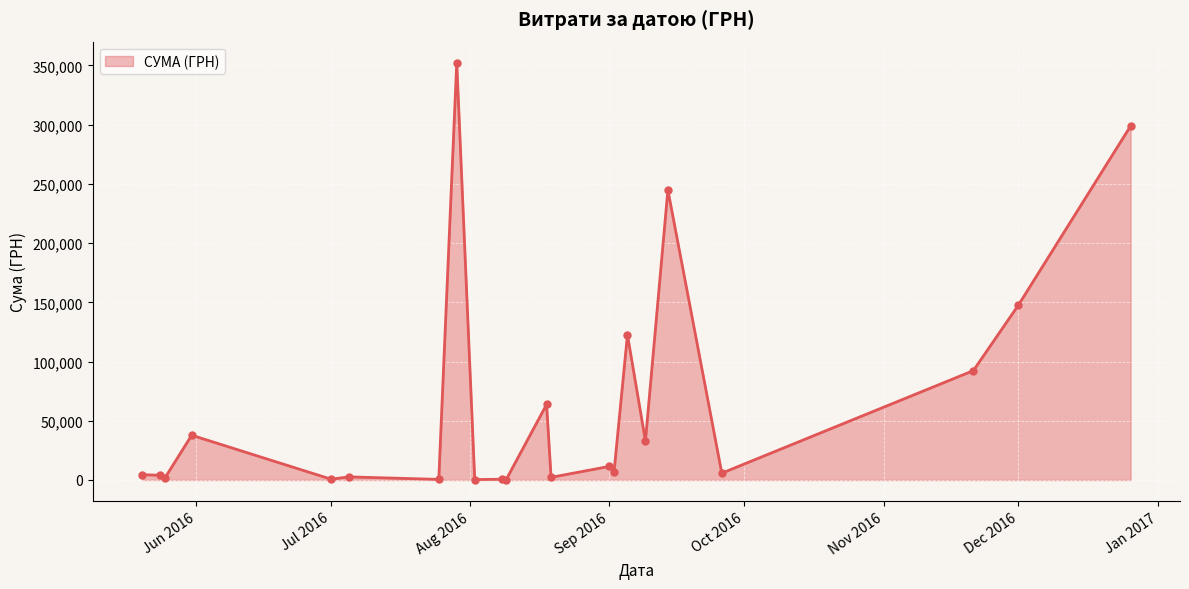

What is the sum of all values?

1433754.5